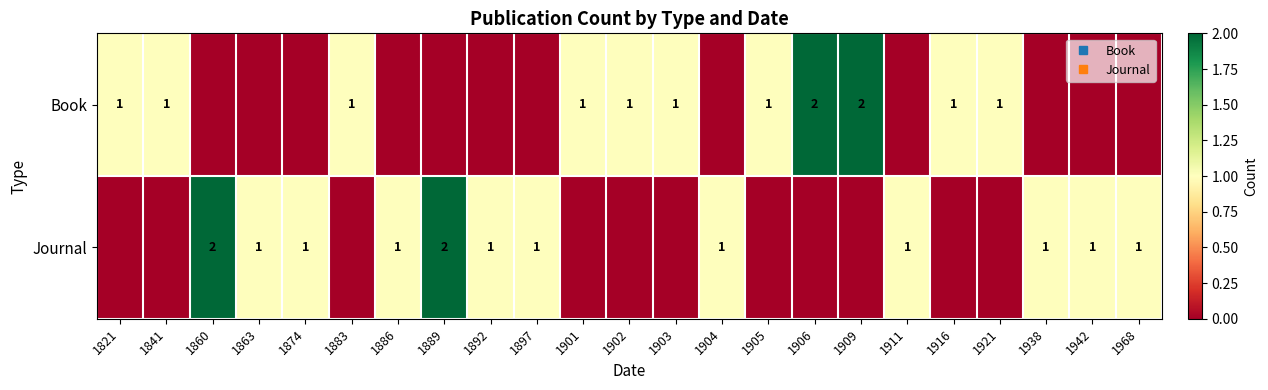

At which label is Book closest to 1?

1821